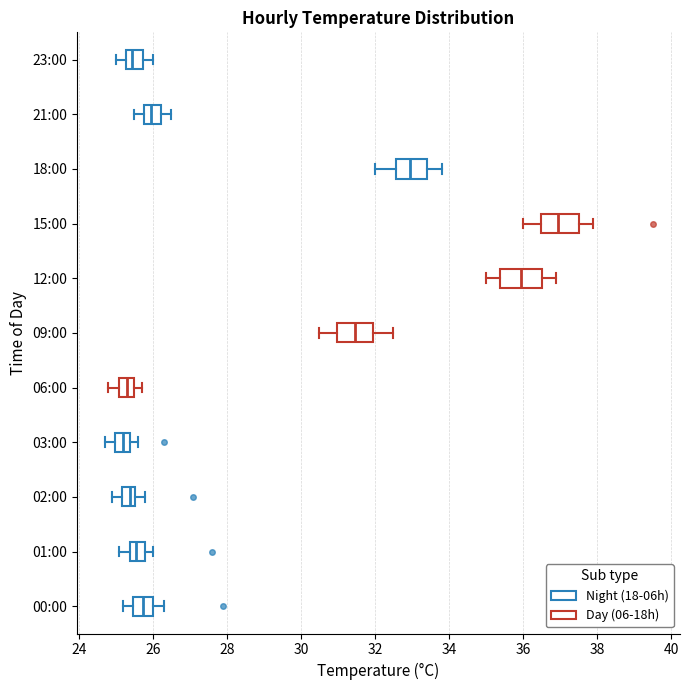

Reading bottom to top, read every box against the x-axis: the position of its median line, the range the box covers, and the ends of its whiskers. The values are not printed on the chart, so give them approximately, as read against the axis.

00:00: median 25.8, box 25.4 to 26.0, whiskers 25.2 to 26.4
01:00: median 25.6, box 25.4 to 25.8, whiskers 25.2 to 26.0
02:00: median 25.4, box 25.2 to 25.6, whiskers 25.0 to 25.8
03:00: median 25.2, box 25.0 to 25.4, whiskers 24.8 to 25.6
06:00: median 25.4, box 25.2 to 25.6, whiskers 24.8 to 25.8
09:00: median 31.4, box 31.0 to 32.0, whiskers 30.6 to 32.6
12:00: median 36.0, box 35.4 to 36.6, whiskers 35.0 to 37.0
15:00: median 37.0, box 36.4 to 37.6, whiskers 36.0 to 38.0
18:00: median 33.0, box 32.6 to 33.4, whiskers 32.0 to 33.8
21:00: median 26.0, box 25.8 to 26.2, whiskers 25.6 to 26.6
23:00: median 25.4, box 25.2 to 25.8, whiskers 25.0 to 26.0